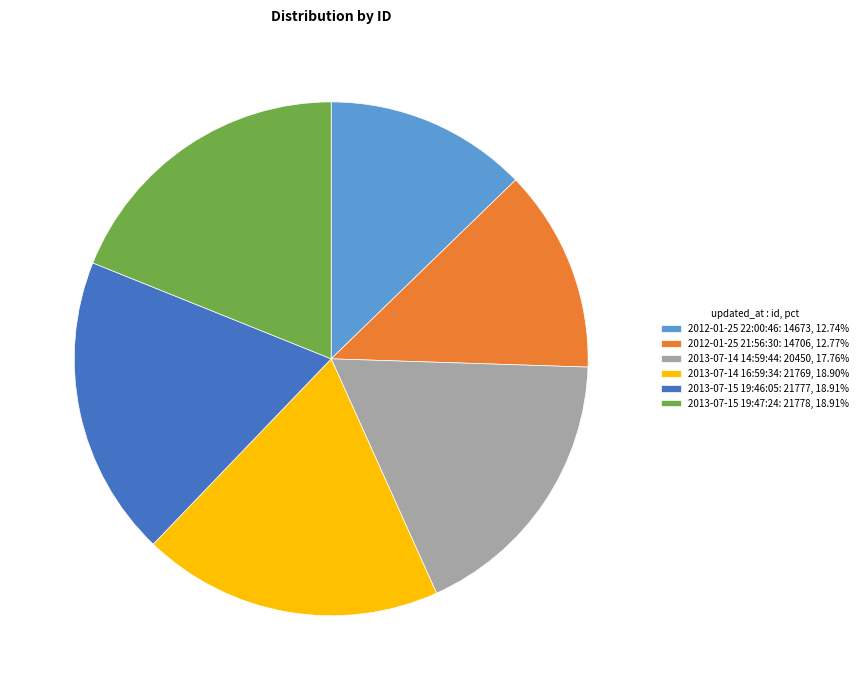

Approximately how many times larger is the value at 2013-07-15 19:46:05: 21777, 18.91% compared to 2013-07-15 19:47:24: 21778, 18.91%?

1.0